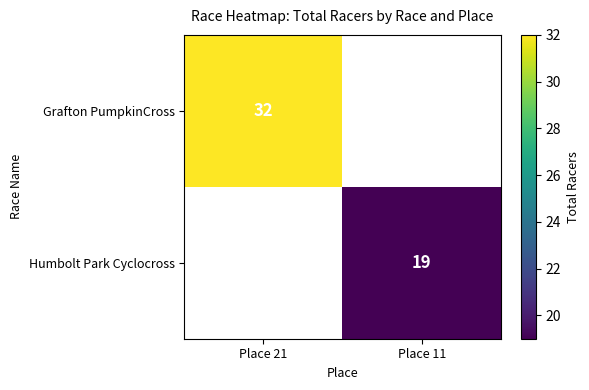

The value of Grafton PumpkinCross at Place 21 is 17. True or false?

False